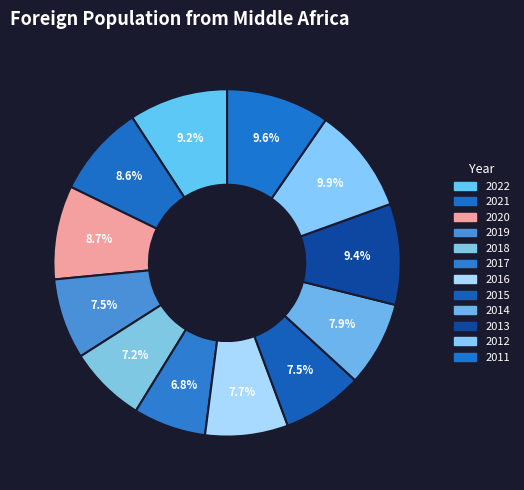

Which category has the smallest portion of the pie?

2017